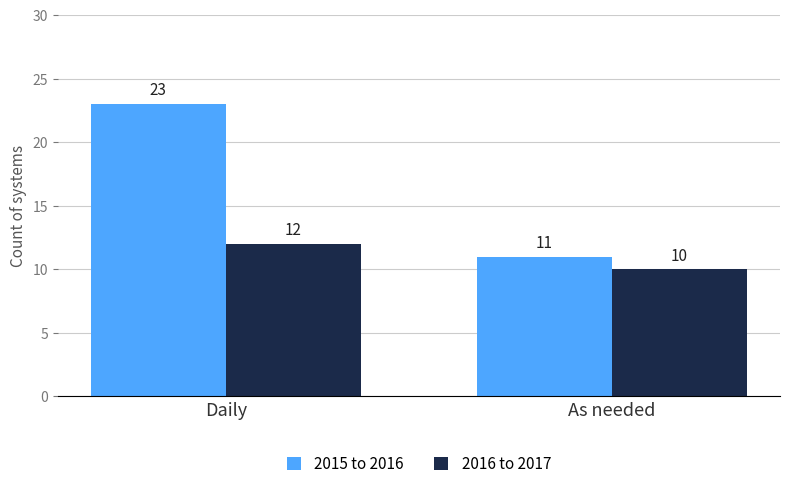

Is the value of 2015 to 2016 at As needed greater than the value of 2016 to 2017 at Daily?

No